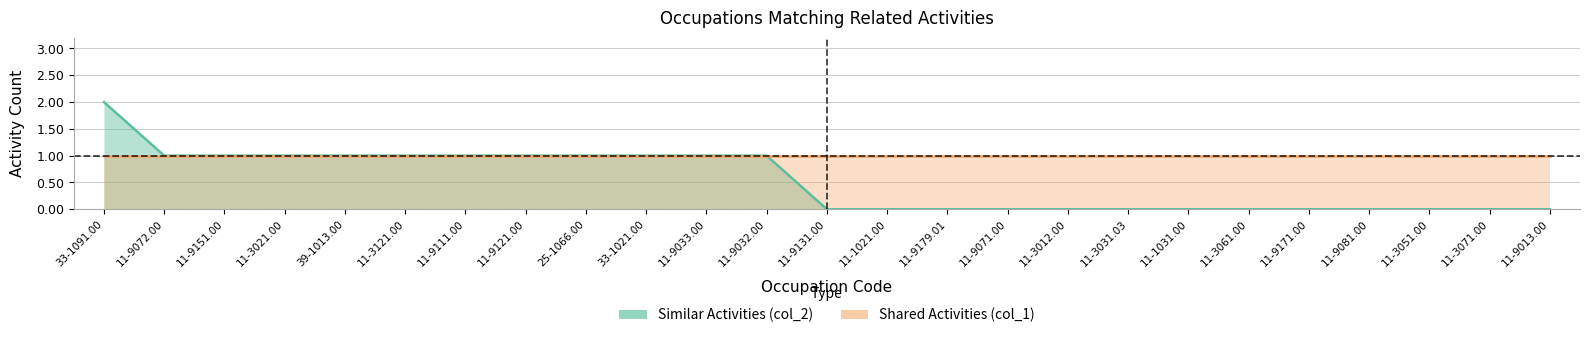

The chart shows a value of 1 at 11-9071.00. True or false?

False